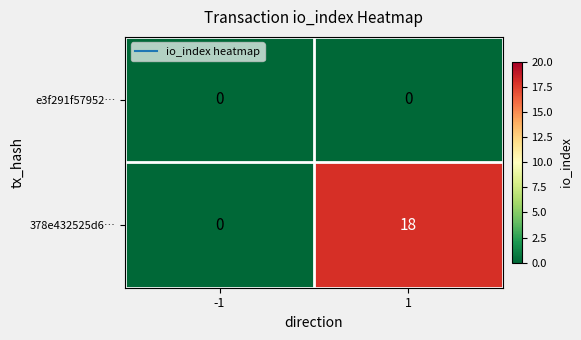

Between -1 and 1, which series saw the biggest shift?

378e432525d6…